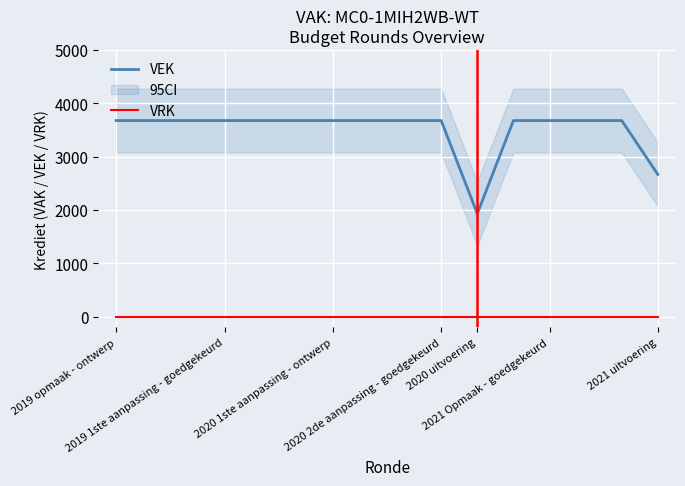

Which label corresponds to the smallest value in the chart?

2019 opmaak - ontwerp